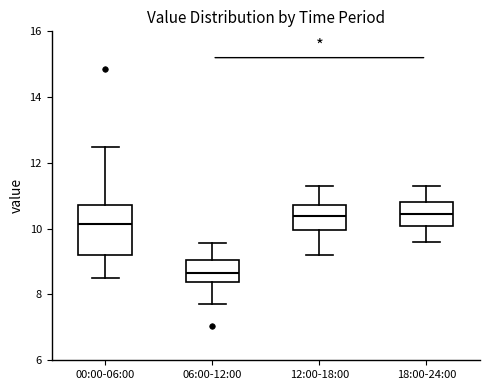

Where does the lower whisker of the box for 18:00-24:00 end on the y-axis? The values are not printed on the chart, so give them approximately, as read against the axis.

9.6